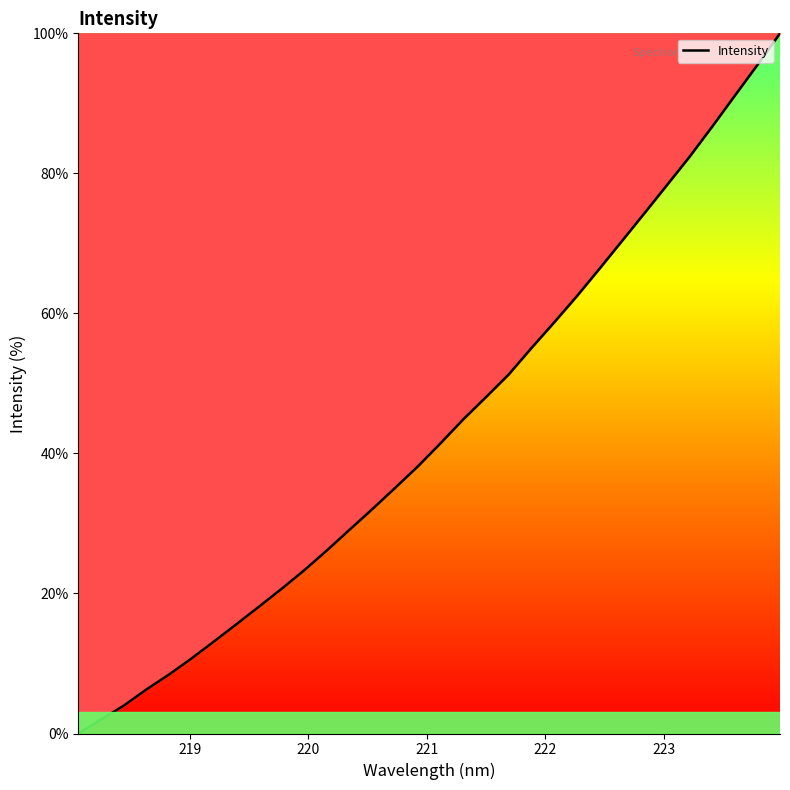

What is the maximum value shown in the chart?

100.0